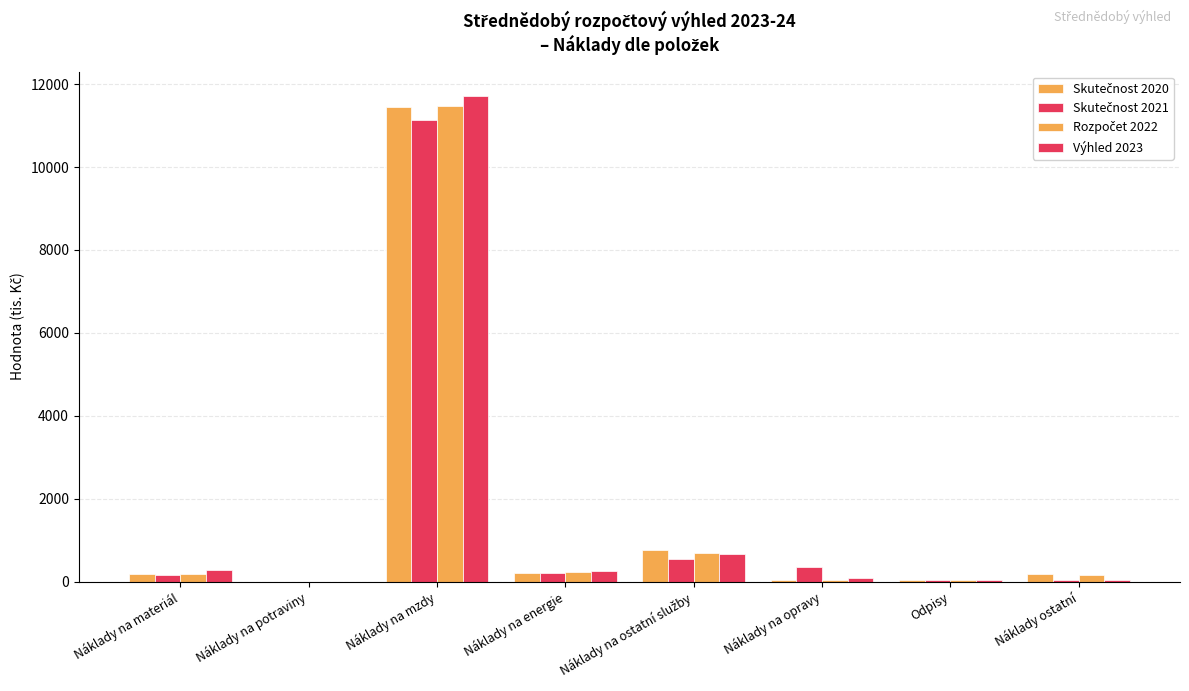

Reading left to right, list all the values displayed in this chart.

Skutečnost 2020: 178.6	0.0	11454.3	211.1	772.3	35.5	39.2	173.4
Skutečnost 2021: 155.0	0.0	11128.0	203.0	544.0	358.0	39.0	30.0
Rozpočet 2022: 180.0	0.0	11475.0	225.0	696.0	50.0	39.0	150.0
Výhled 2023: 290.0	0.0	11718.0	250.0	676.0	90.0	39.0	50.0